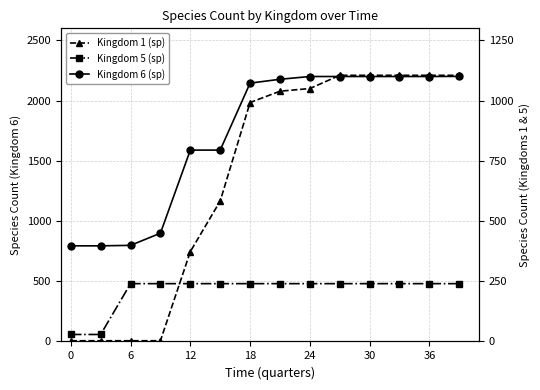

Rank the series by their maximum value, from lowest to highest.

Kingdom 5 (sp), Kingdom 1 (sp), Kingdom 6 (sp)